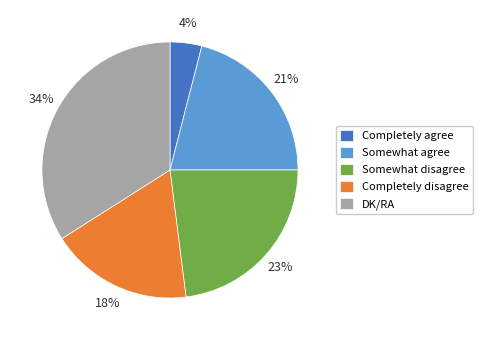

Approximately how many times larger is the value at Somewhat disagree compared to DK/RA?

0.7